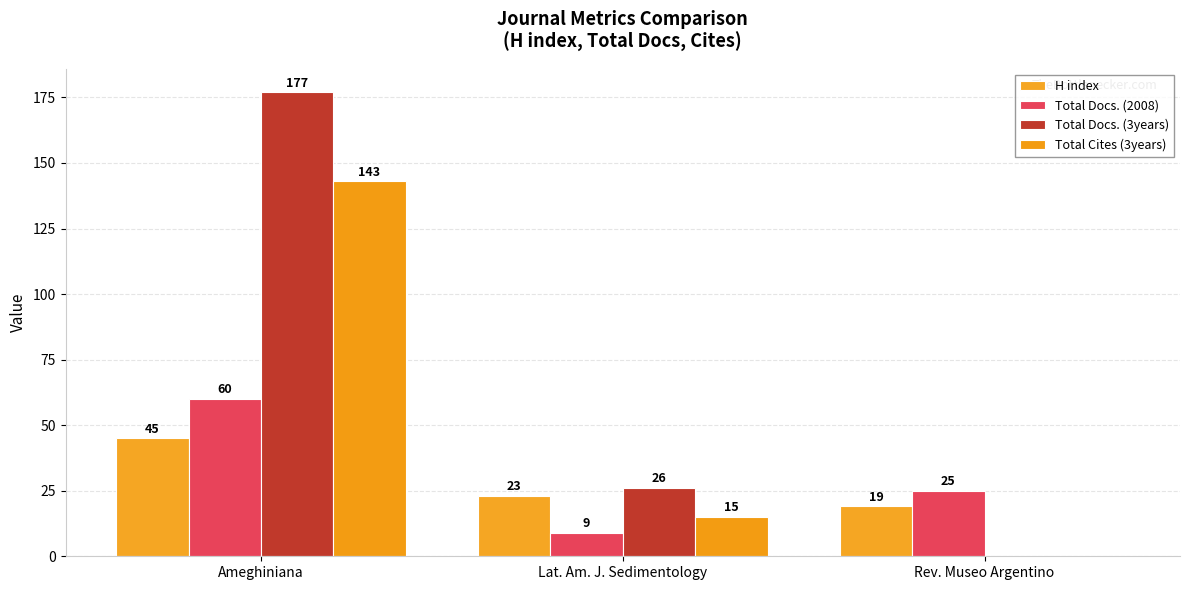

What are all the series names shown in the legend?

H index, Total Docs. (2008), Total Docs. (3years), Total Cites (3years)